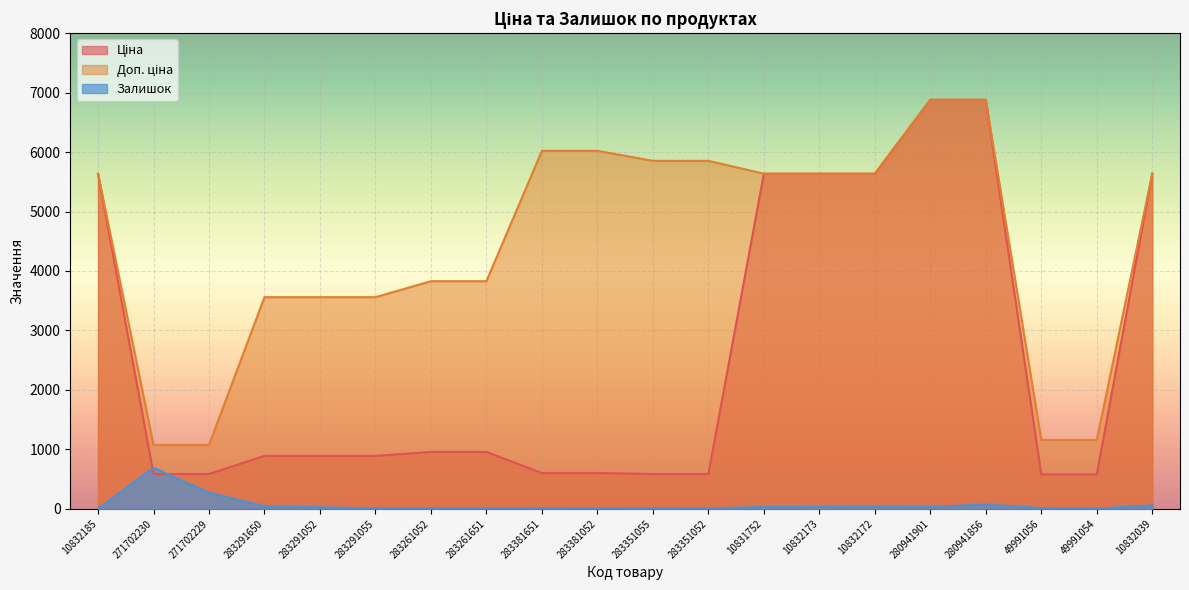

What is the value of the Доп. ціна point at the 4th from the left?

3559.7